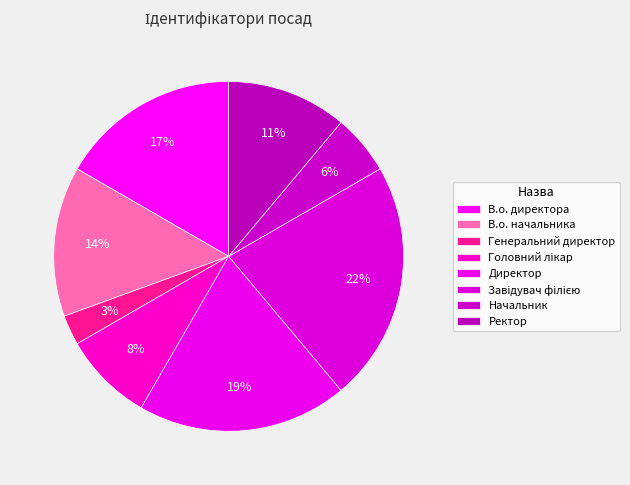

Which has a higher value, Генеральний директор or В.о. директора?

В.о. директора